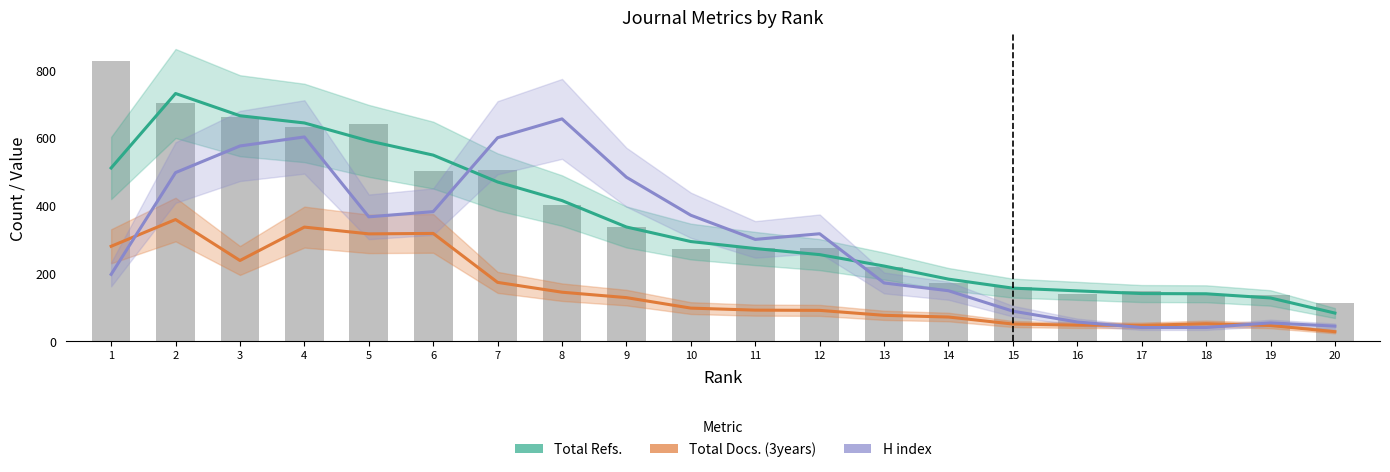

What is the difference between the Total Docs. (3years) values at 8 and 5?

172.3